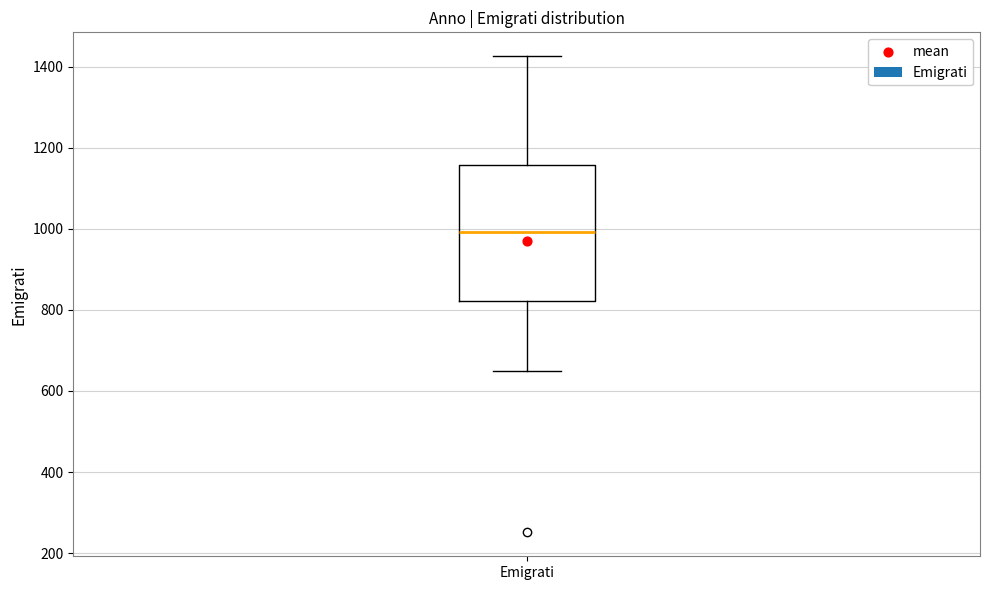

Where does the median line of the box for Emigrati sit on the y-axis? The values are not printed on the chart, so give them approximately, as read against the axis.

1000